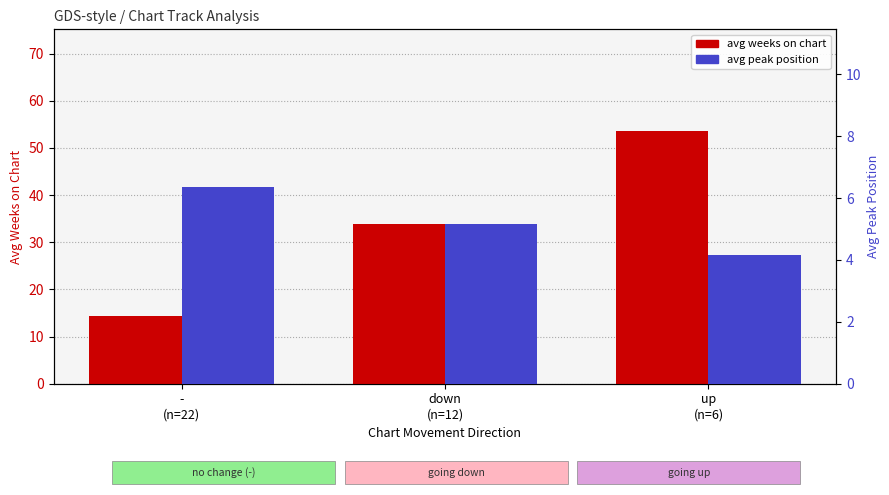

Which series has the largest range (max minus min)?

avg weeks on chart